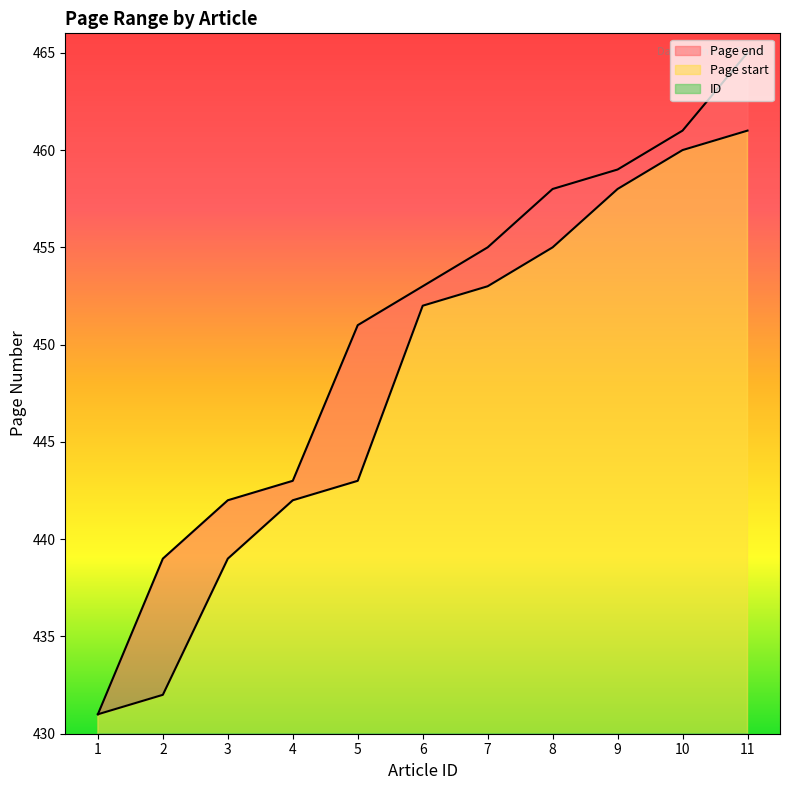

Is the value of Page end at 4 greater than the value of Page start at 10?

No